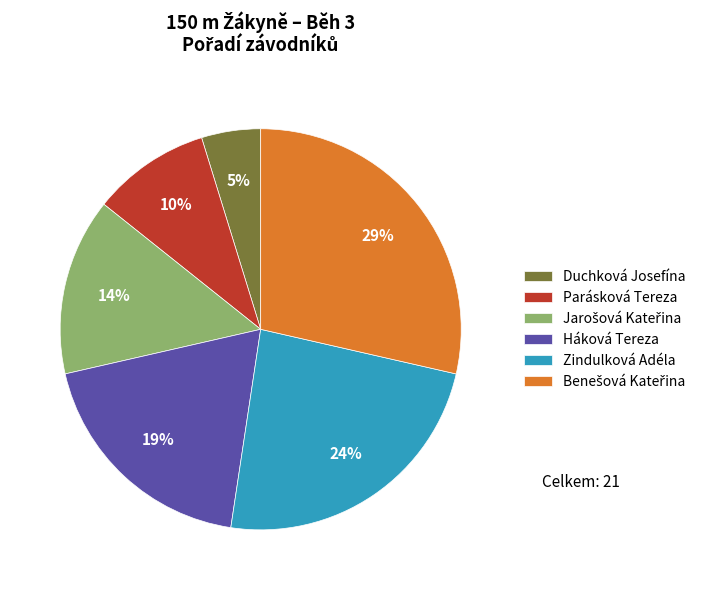

Approximately how many times larger is the value at Háková Tereza compared to Zindulková Adéla?

0.8